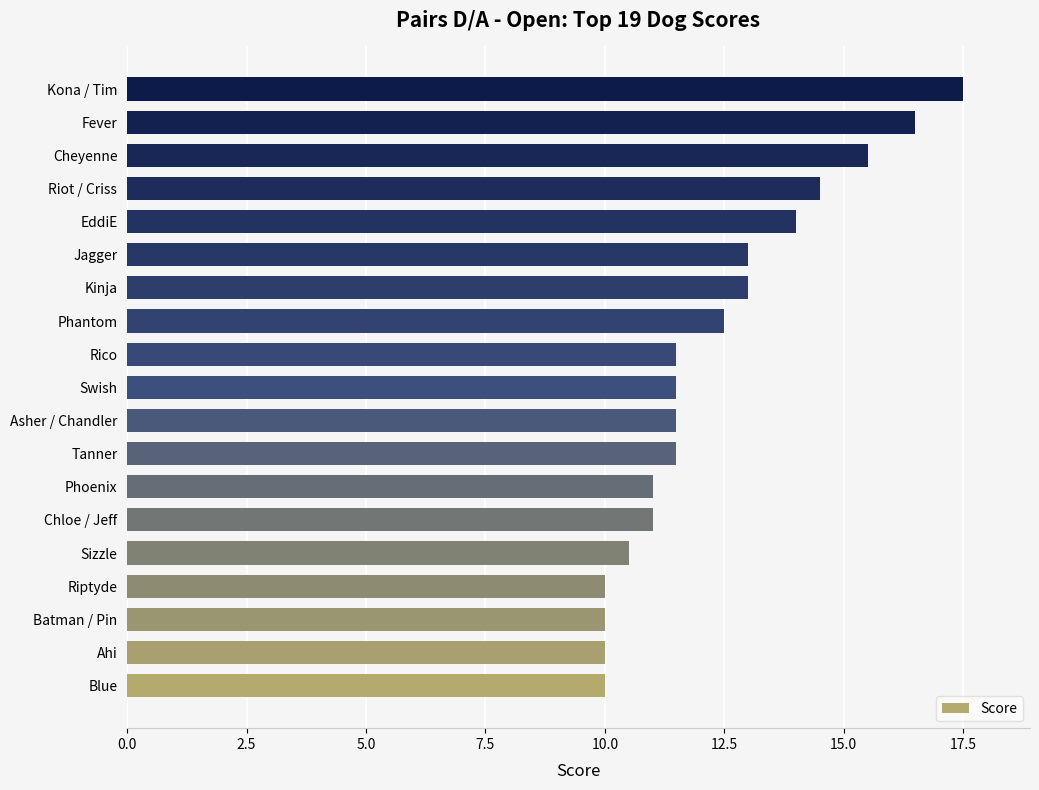

What value does the data have at Riptyde?

10.0